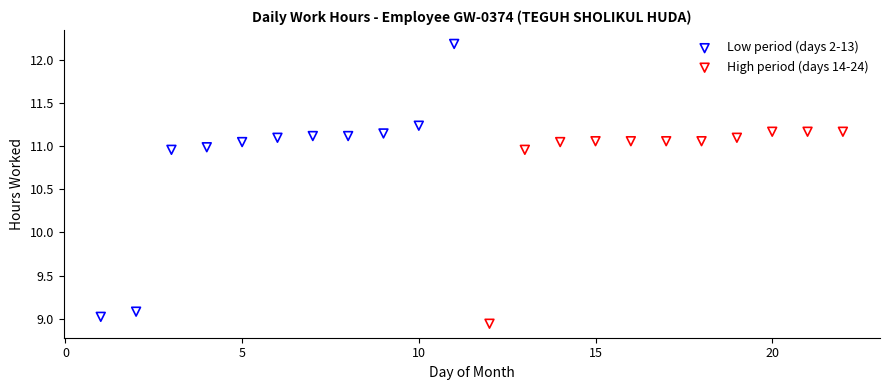

Which series has the widest spread of Y values?

Low period (days 2-13)